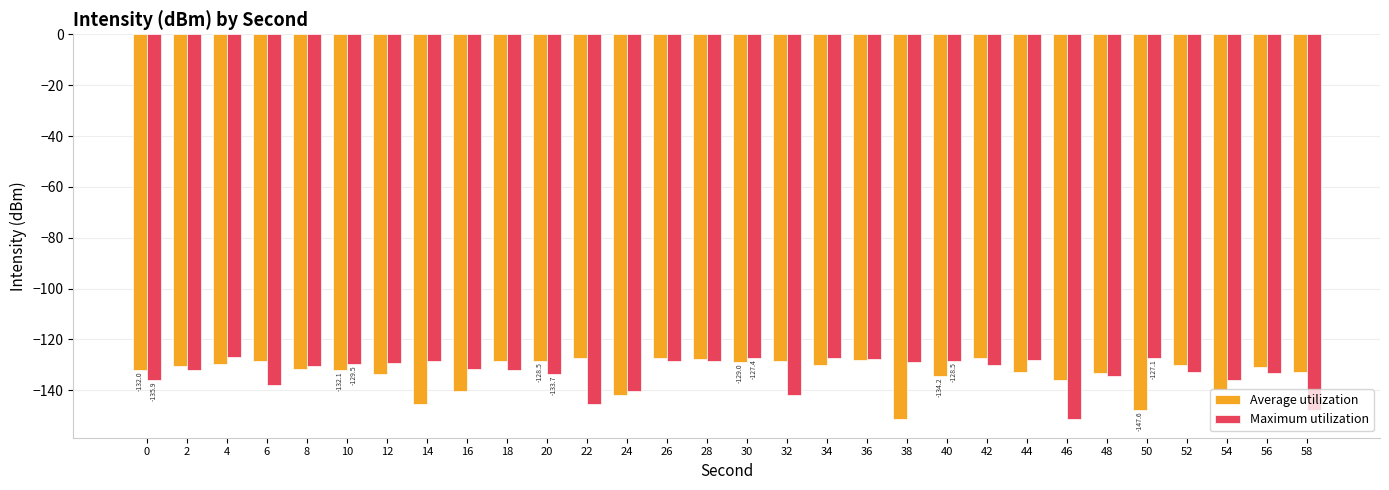

What is the difference between the highest and lowest values at 4?

2.8